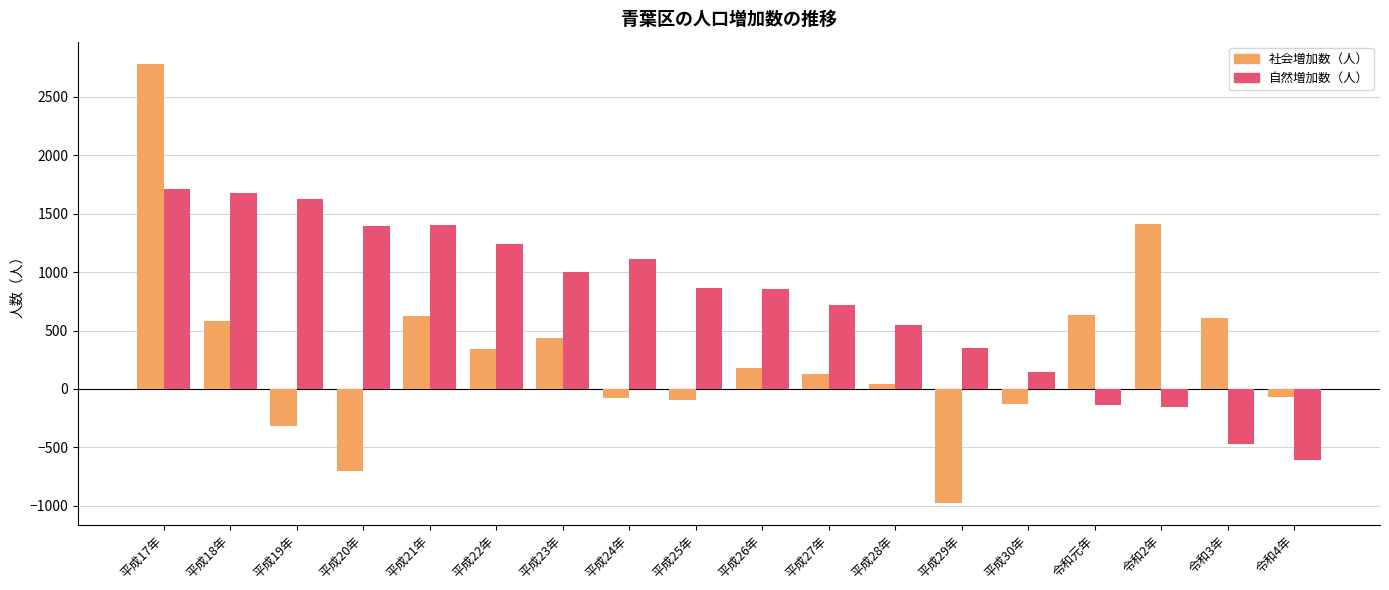

At how many categories does at least one series exceed 435?

15